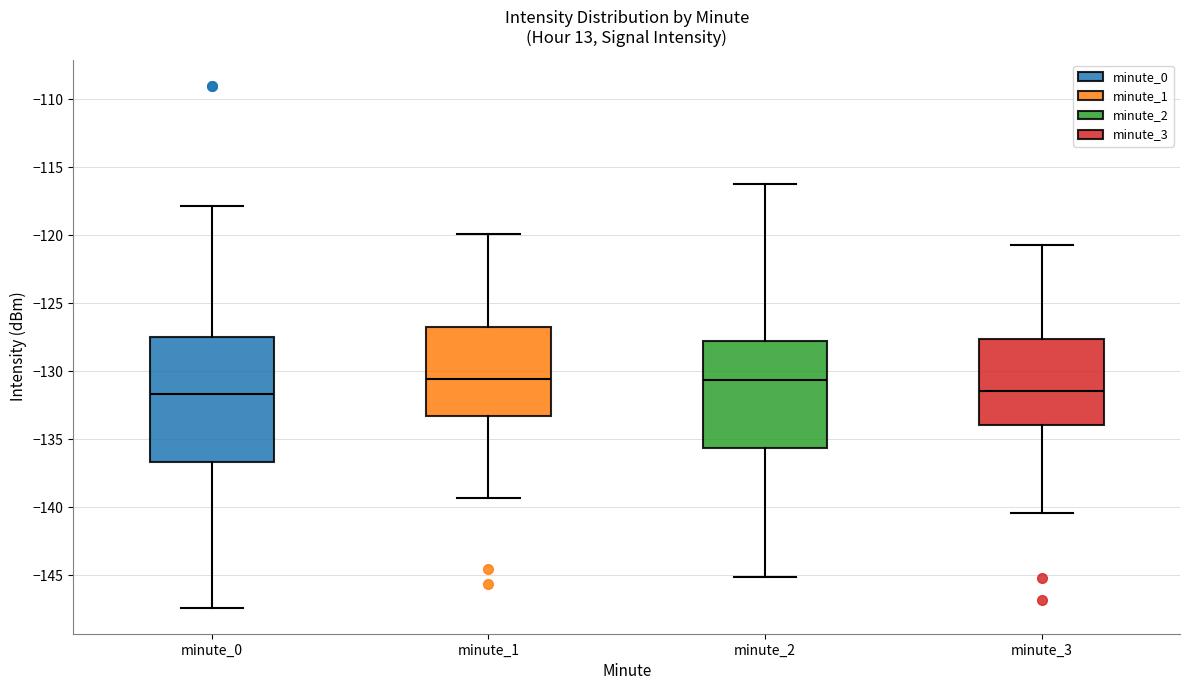

Reading left to right, read every box against the y-axis: the position of its median line, the range the box covers, and the ends of its whiskers. The values are not printed on the chart, so give them approximately, as read against the axis.

minute_0: median -131.5, box -136.5 to -127.5, whiskers -147.5 to -118.0
minute_1: median -130.5, box -133.5 to -126.5, whiskers -139.5 to -120.0
minute_2: median -130.5, box -135.5 to -128.0, whiskers -145.0 to -116.0
minute_3: median -131.5, box -134.0 to -127.5, whiskers -140.5 to -120.5